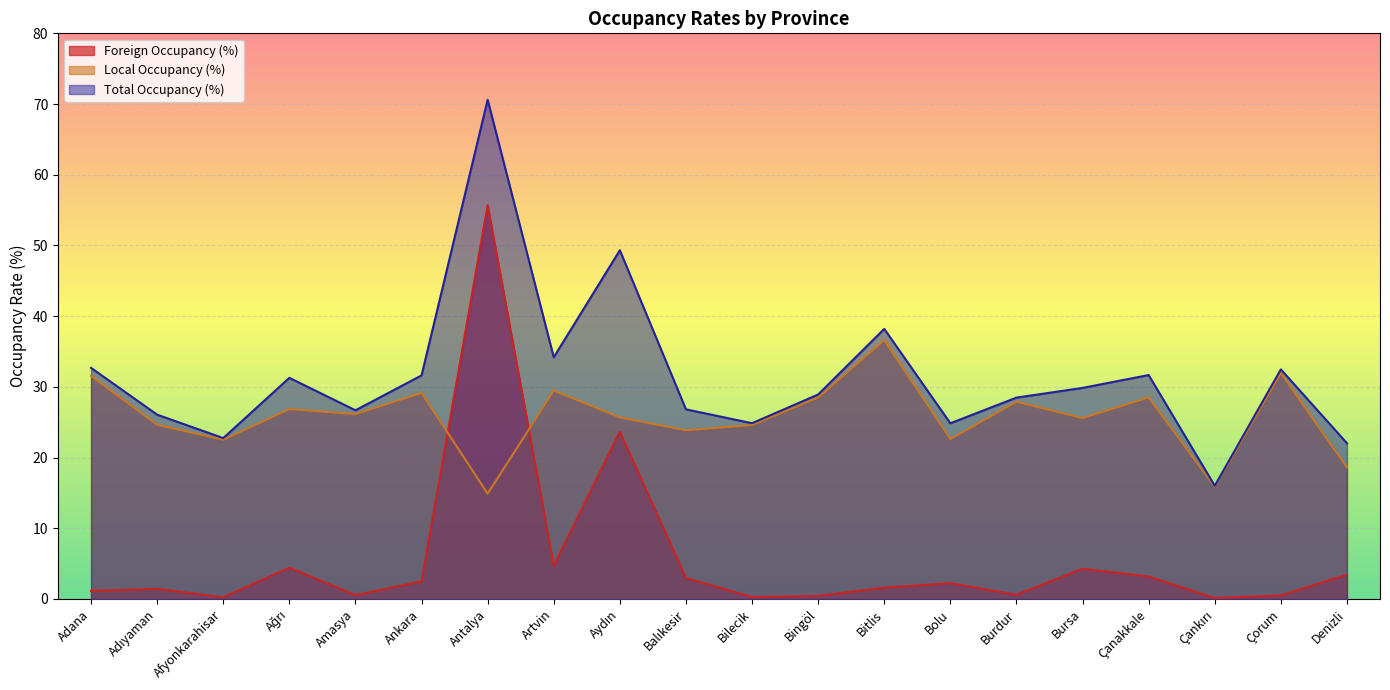

Does the chart display data point markers on the line(s)?

No